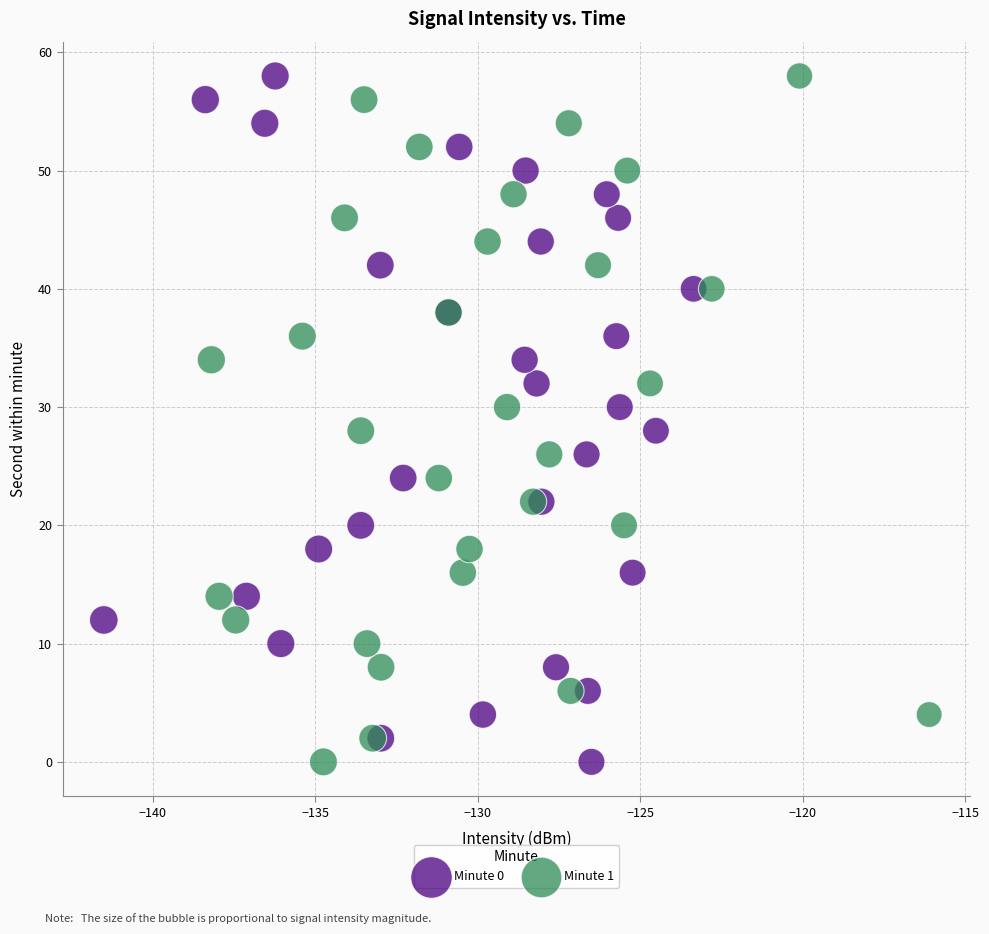

What are all the series names shown in the legend?

Minute 0, Minute 1